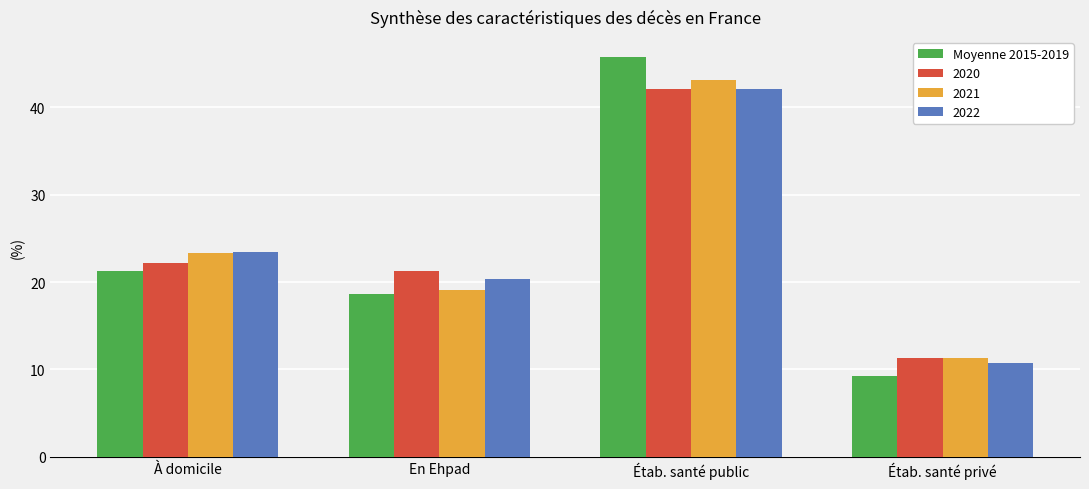

What position from the left is Étab. santé privé?

4